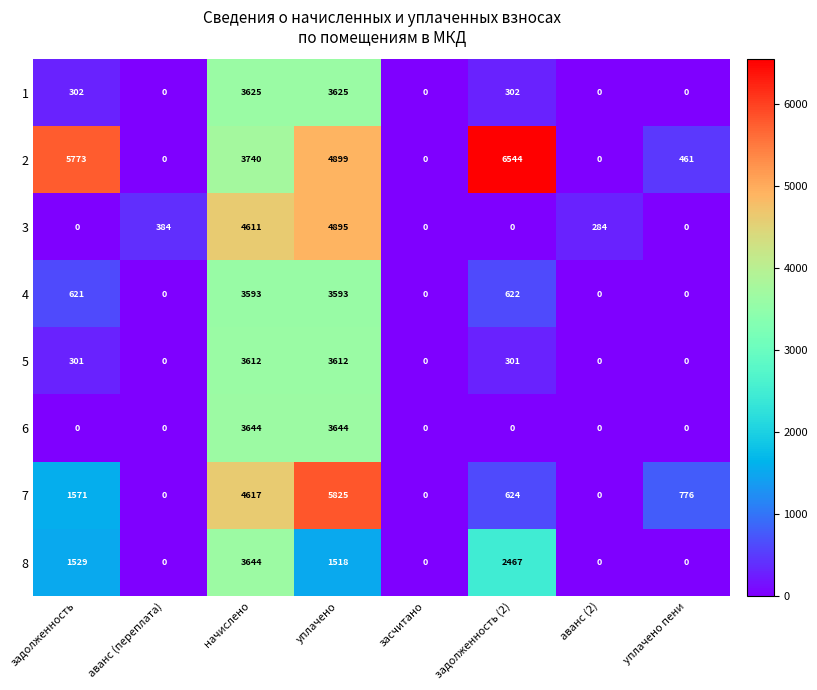

How many distinct data groups are displayed?

8